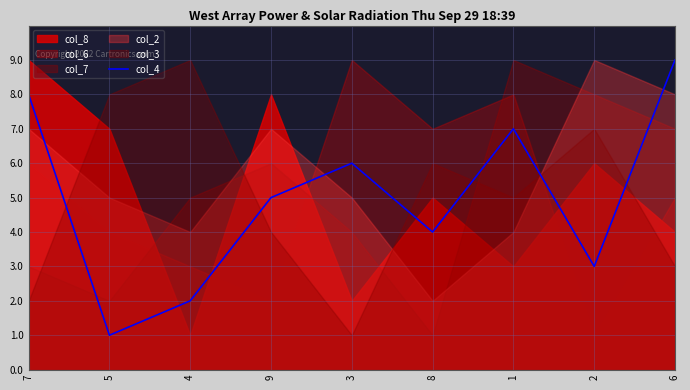

What is the value of the 1st point from the left?

8